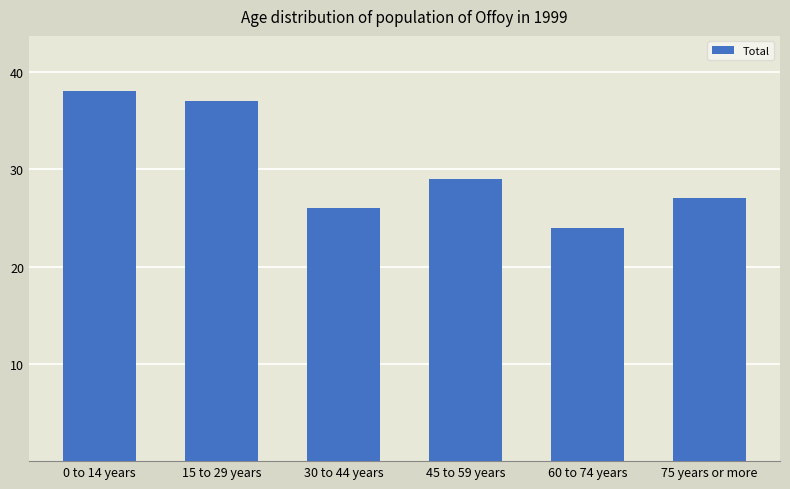

Count the number of categories in the chart.

6